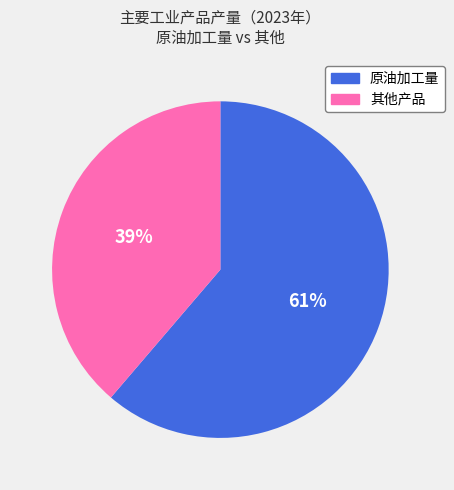

Is there a majority slice in this chart?

Yes